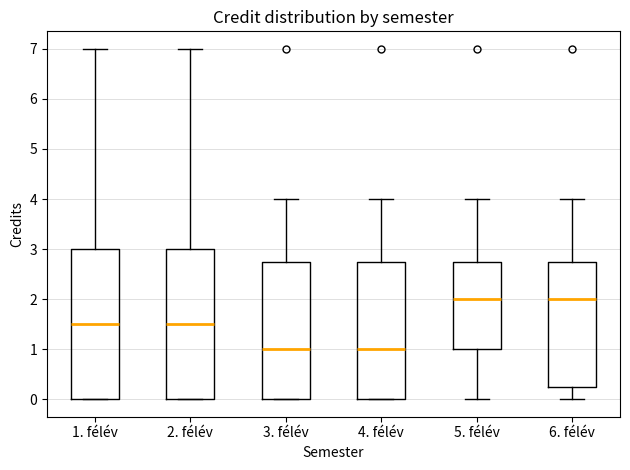

Where is the lower edge of the box for 1. félév on the y-axis? The values are not printed on the chart, so give them approximately, as read against the axis.

0.0